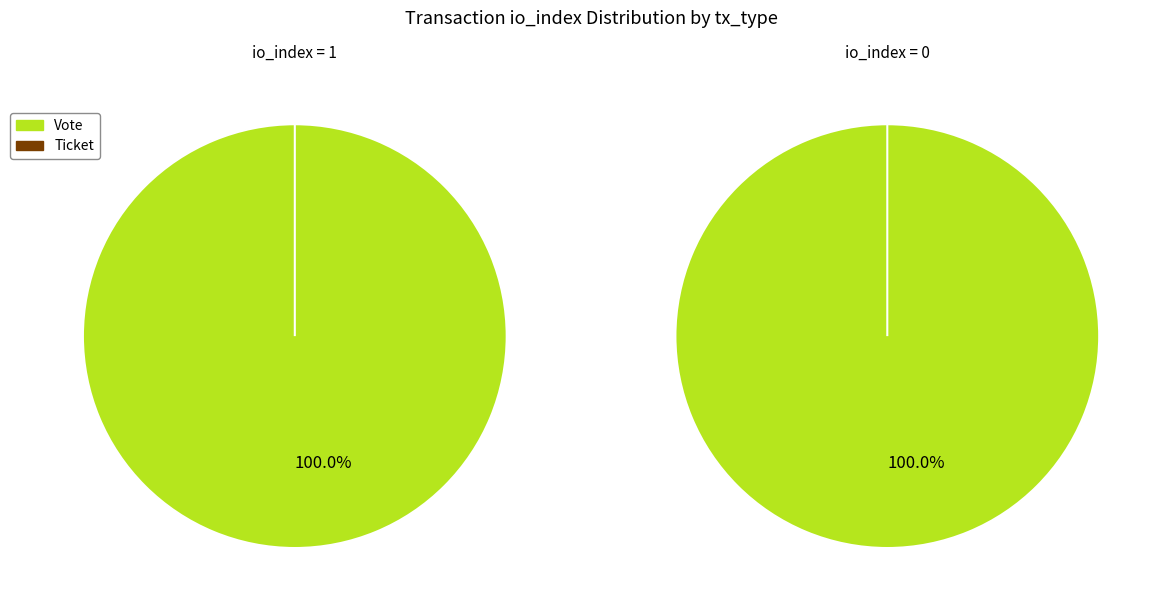

Which category has the biggest portion of the pie?

Vote